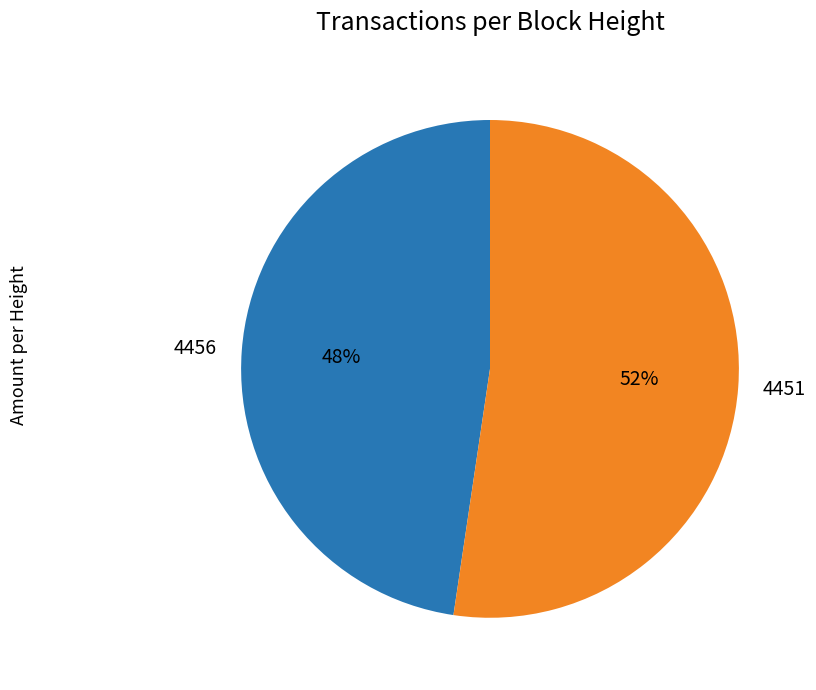

To the nearest percent, what portion does 4456 represent?

48%